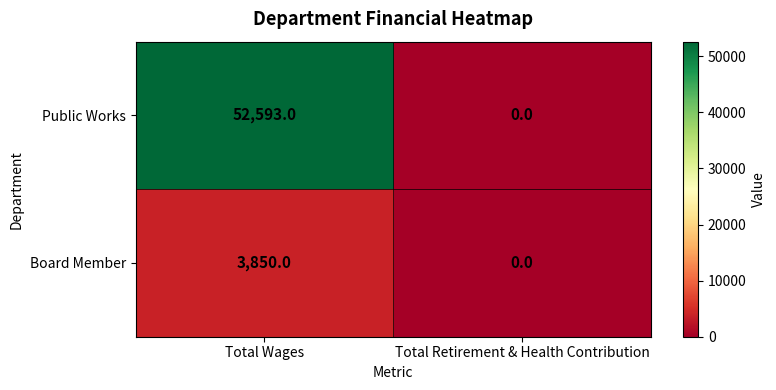

At which label is Public Works closest to 26296?

Total Retirement & Health Contribution